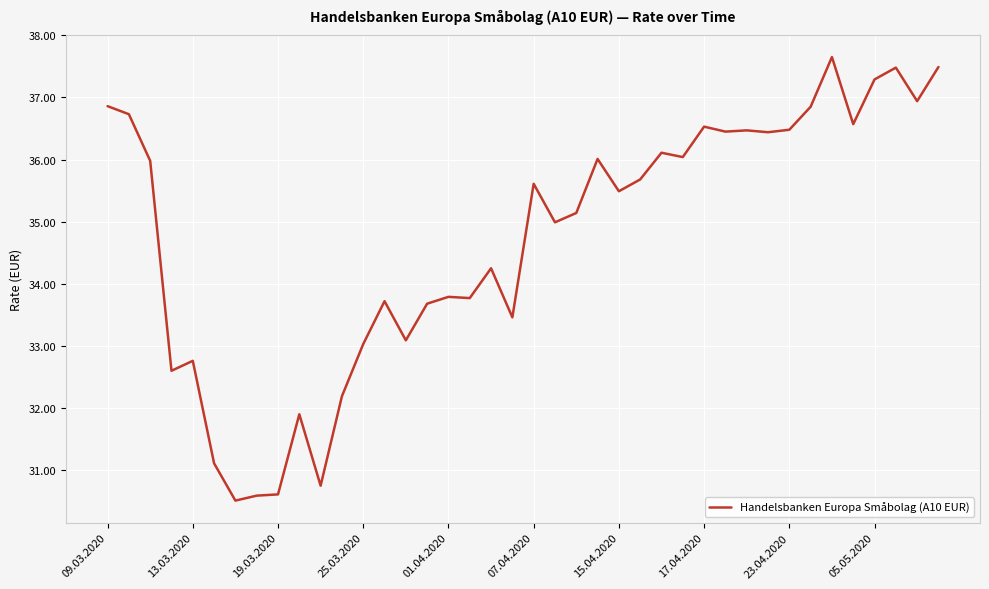

What is the minimum value shown in the chart?

30.5